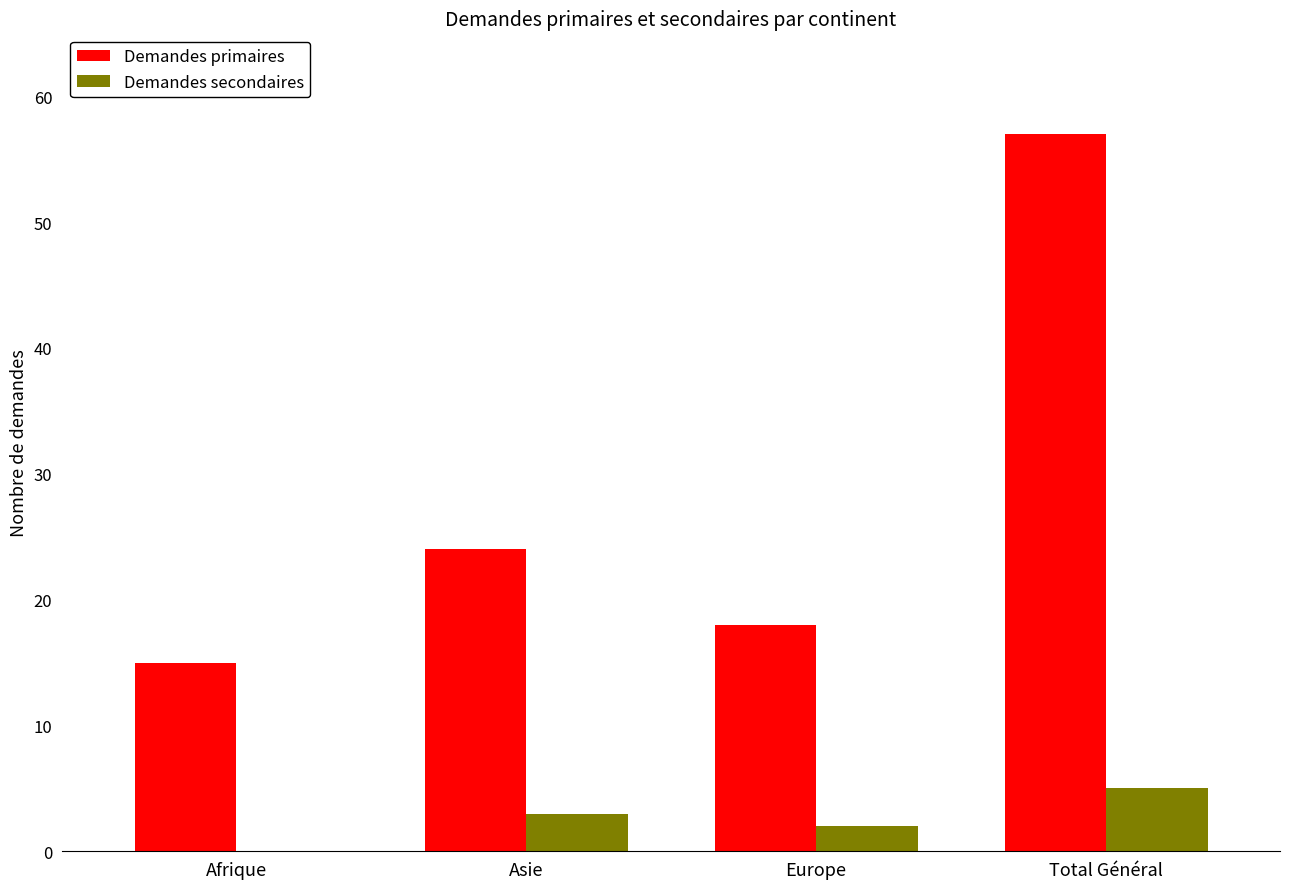

Are the bars grouped side by side (vs. stacked)?

Yes